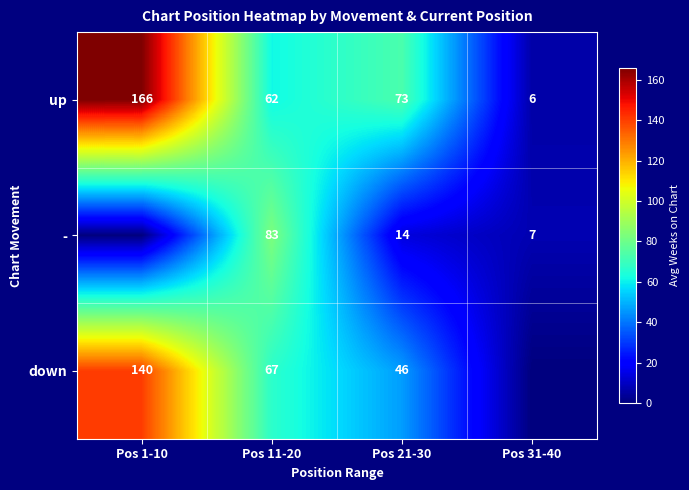

True or false: down has a value of 37 at Pos 1-10.

False